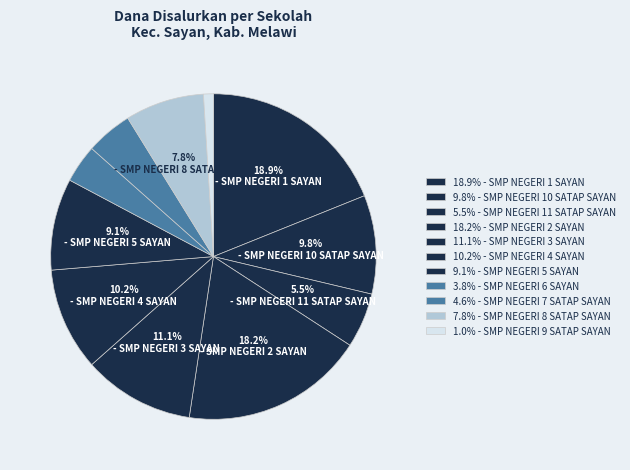

Rank the categories by value from lowest to highest.

SMP NEGERI 9 SATAP SAYAN, SMP NEGERI 6 SAYAN, SMP NEGERI 7 SATAP SAYAN, SMP NEGERI 11 SATAP SAYAN, SMP NEGERI 8 SATAP SAYAN, SMP NEGERI 5 SAYAN, SMP NEGERI 10 SATAP SAYAN, SMP NEGERI 4 SAYAN, SMP NEGERI 3 SAYAN, SMP NEGERI 2 SAYAN, SMP NEGERI 1 SAYAN